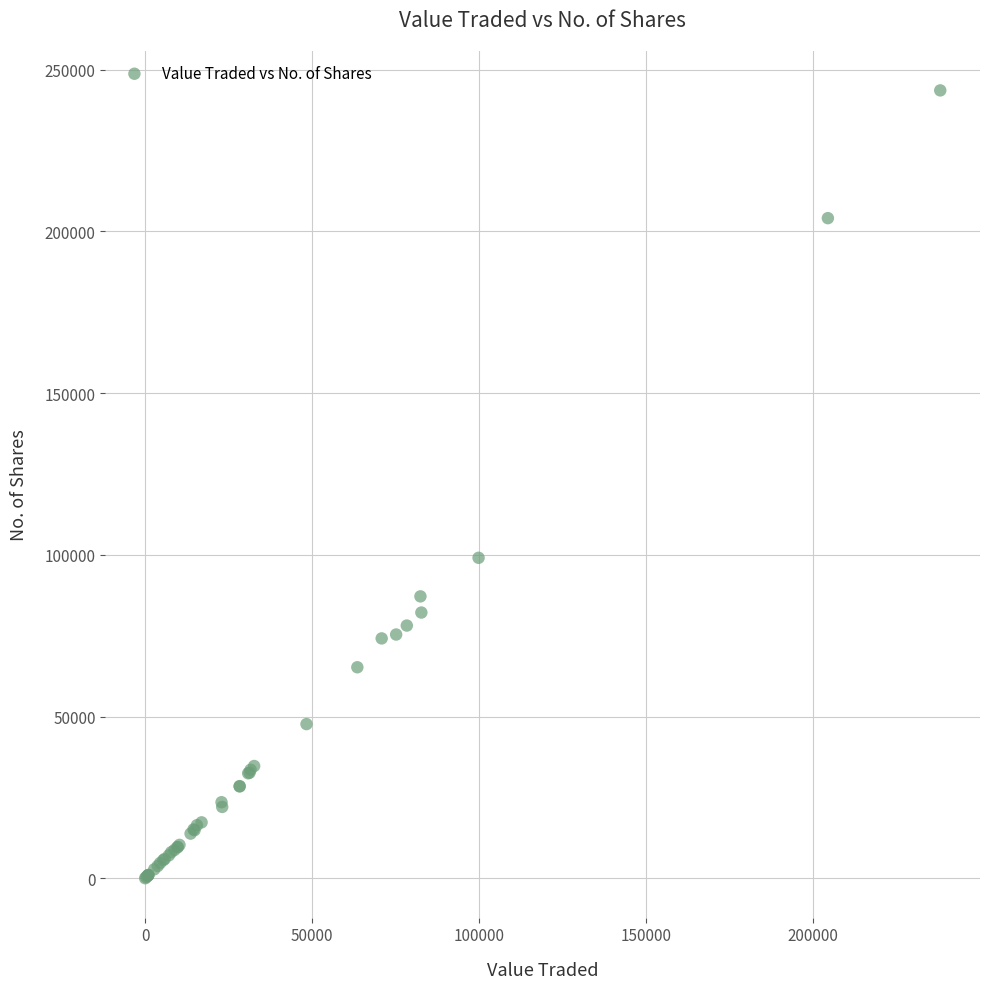

What Y value in the scatter plot is closest to 121811?

99087